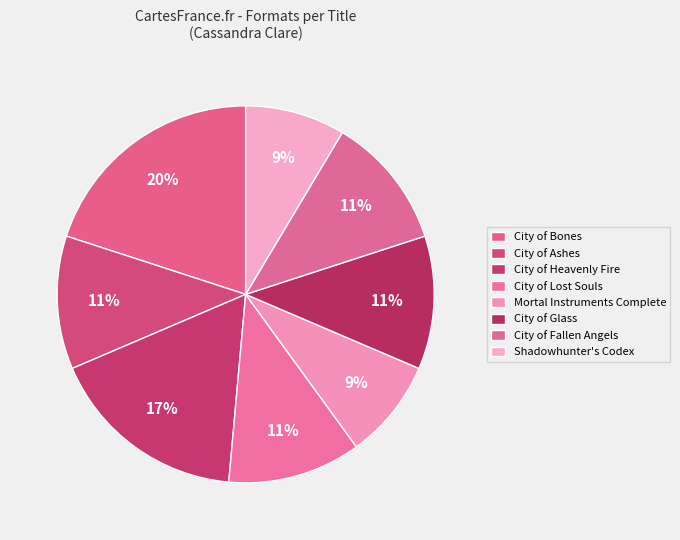

How many slices are in this pie chart?

8